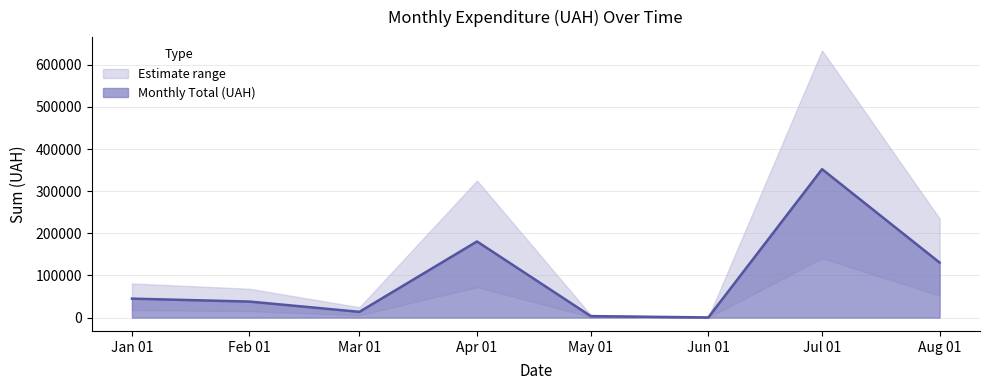

At which label does Monthly Total (UAH) reach its peak?

Jul 01